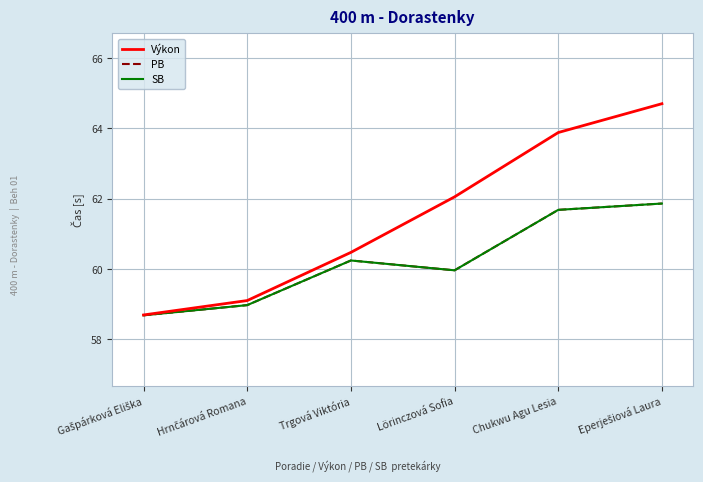

True or false: Výkon has more than 0 points higher than both neighbors.

False